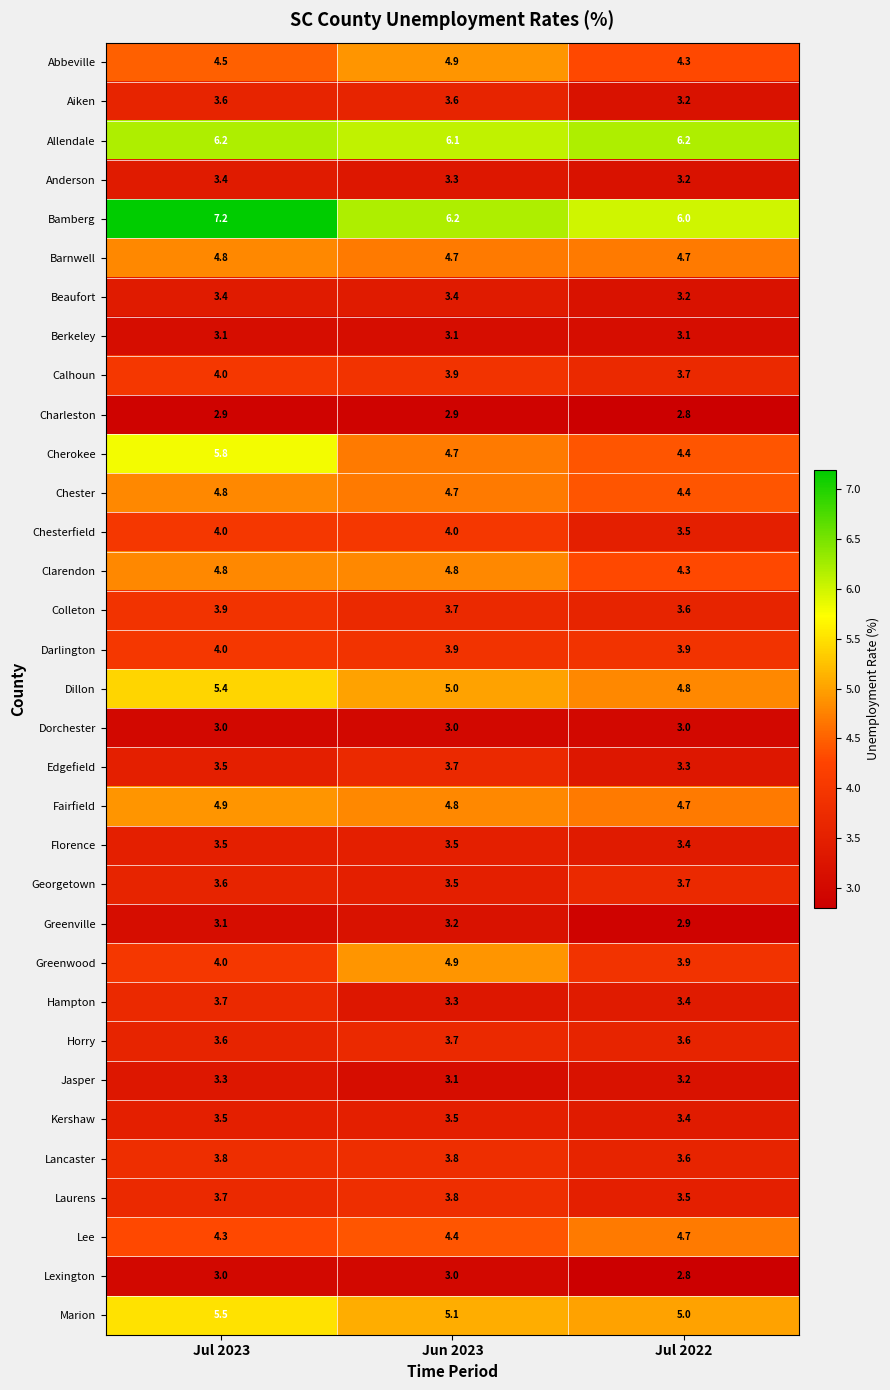

What is the sum of all Dorchester values?

9.0